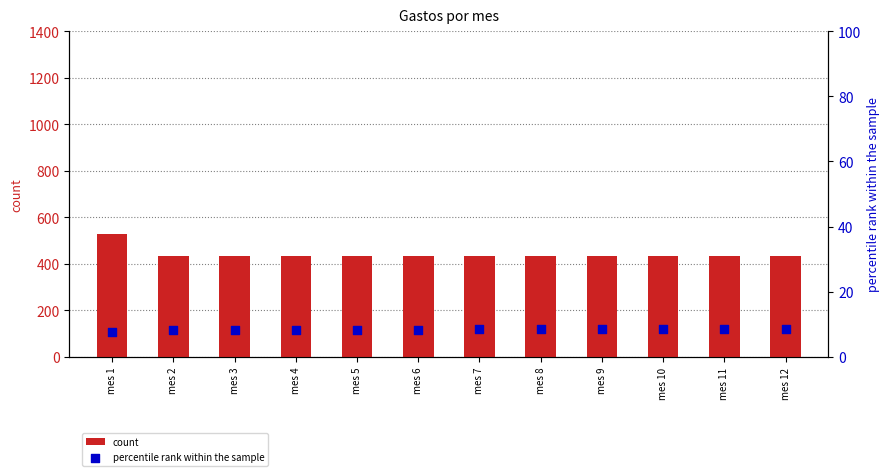

Which series contains the lowest Y value?

percentile rank within the sample